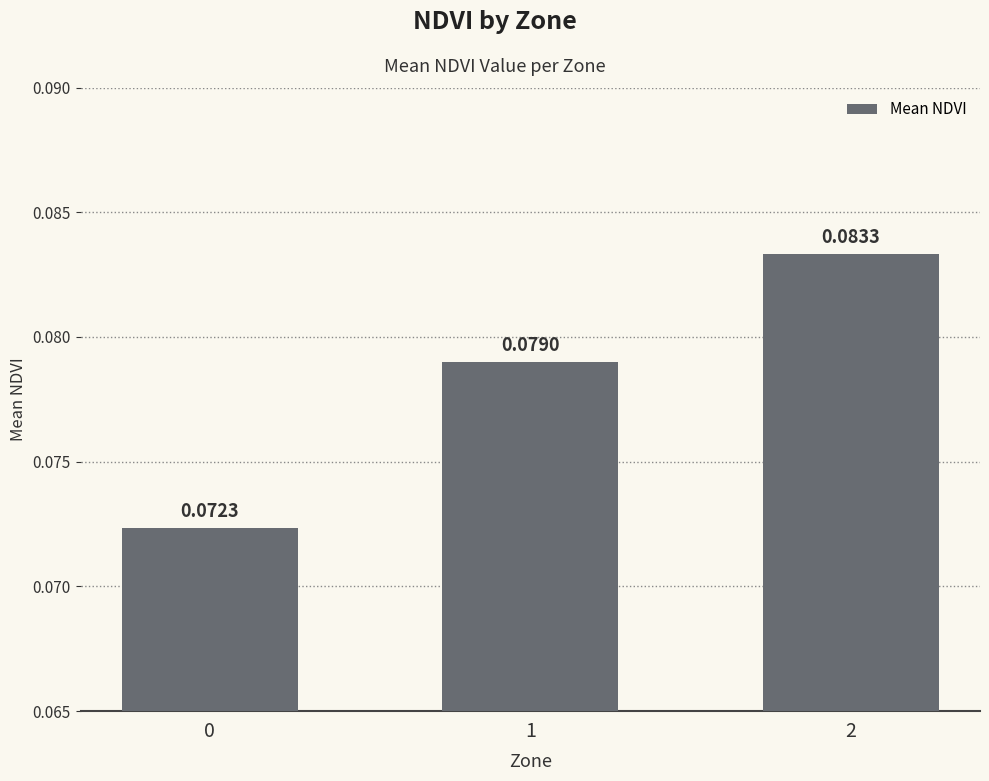

Rank the categories by value from lowest to highest.

0, 1, 2